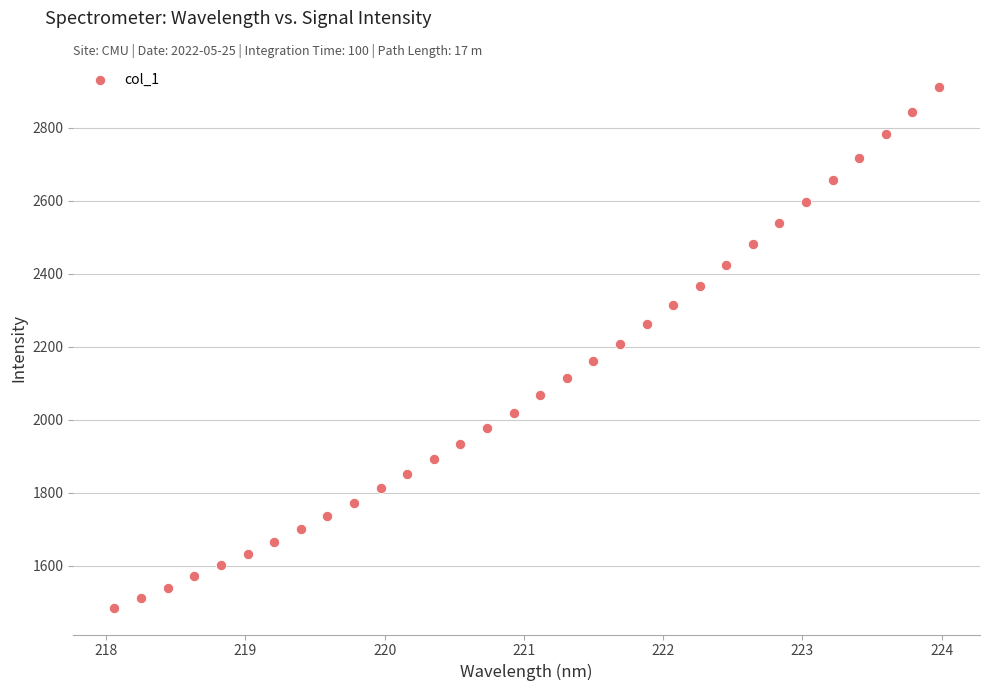

What is the range of X values (max minus min)?

5.9